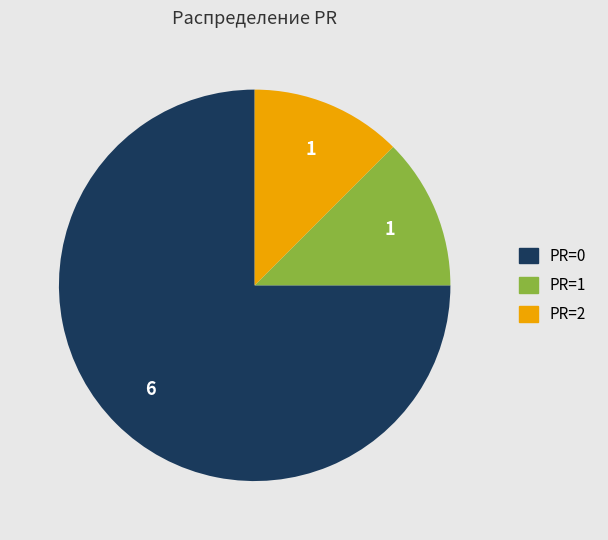

Is there any slice that represents more than half of the pie?

Yes